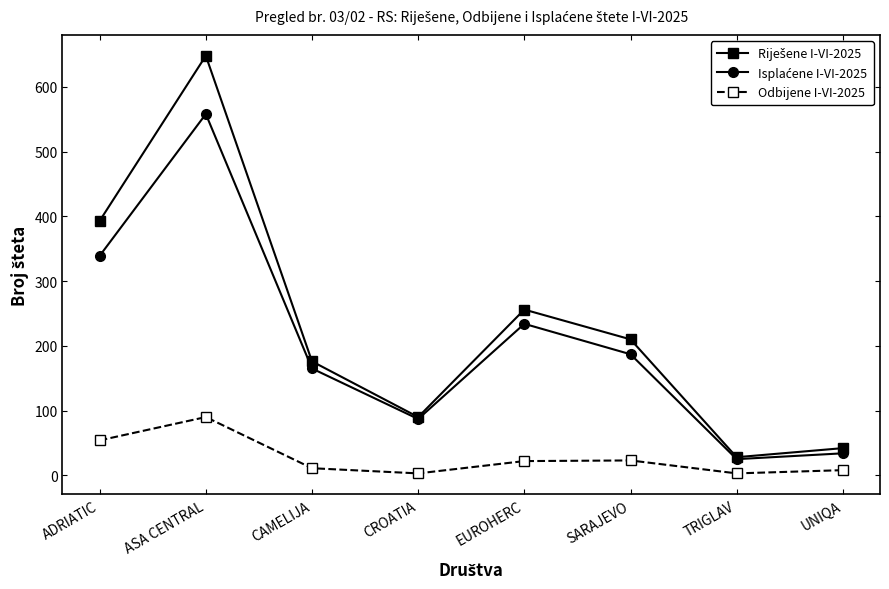

What is the lowest value of the Odbijene I-VI-2025 series?

3